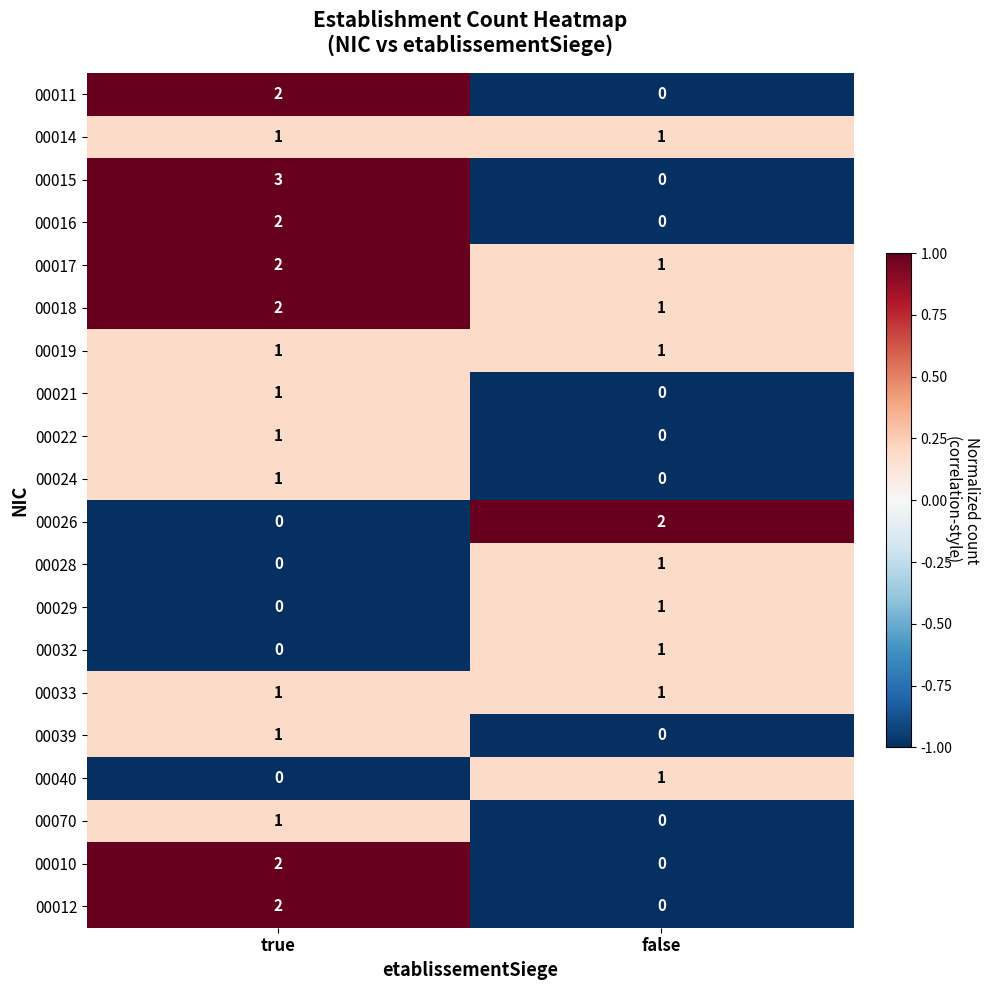

List the labels in order of 00010 value, largest first.

true, false